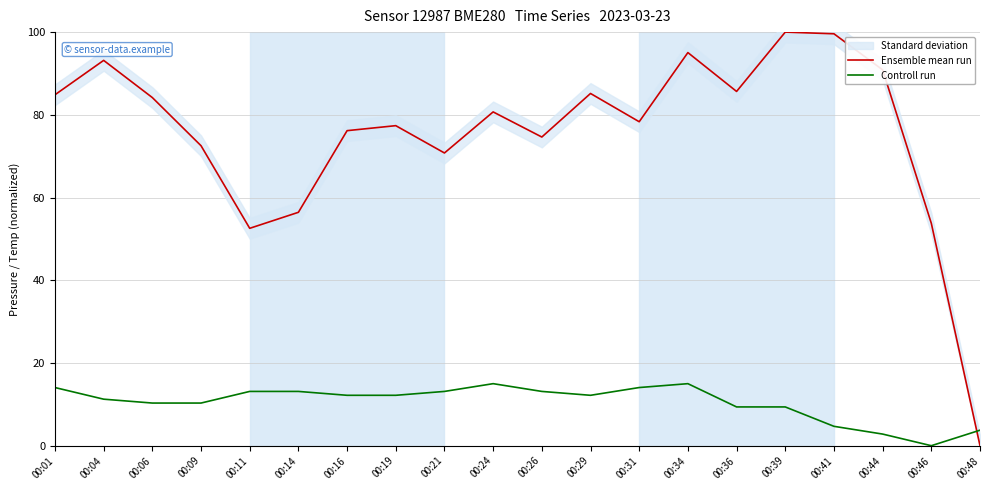

Rank the series by their maximum value, from highest to lowest.

Ensemble mean run, Controll run